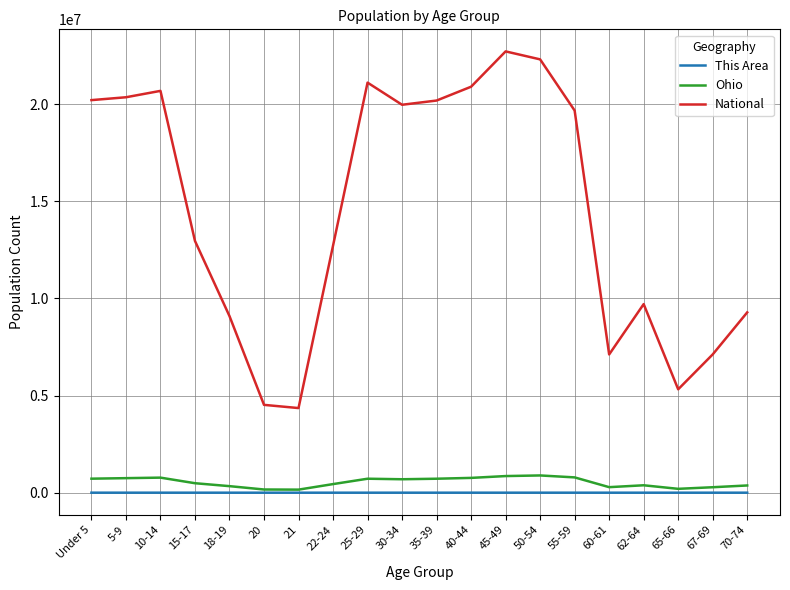

Which series has the widest spread of values?

National